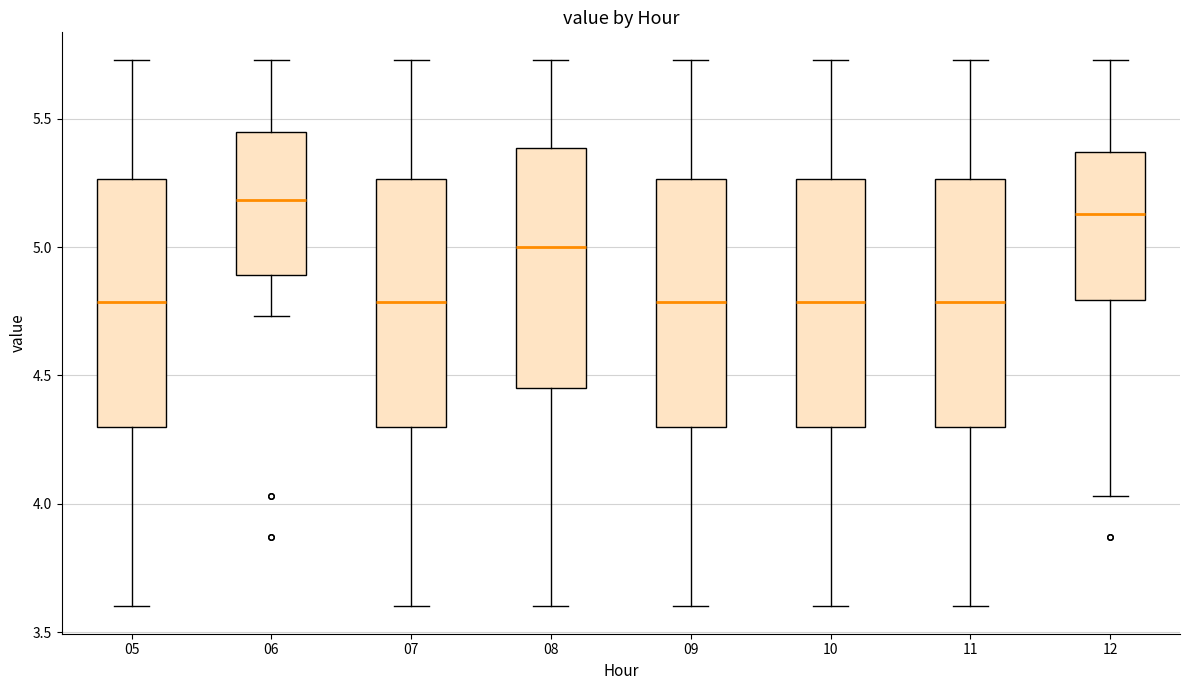

Reading left to right, read every box against the y-axis: the position of its median line, the range the box covers, and the ends of its whiskers. The values are not printed on the chart, so give them approximately, as read against the axis.

05: median 4.80, box 4.30 to 5.25, whiskers 3.60 to 5.75
06: median 5.20, box 4.90 to 5.45, whiskers 4.75 to 5.75
07: median 4.80, box 4.30 to 5.25, whiskers 3.60 to 5.75
08: median 5.00, box 4.45 to 5.40, whiskers 3.60 to 5.75
09: median 4.80, box 4.30 to 5.25, whiskers 3.60 to 5.75
10: median 4.80, box 4.30 to 5.25, whiskers 3.60 to 5.75
11: median 4.80, box 4.30 to 5.25, whiskers 3.60 to 5.75
12: median 5.15, box 4.80 to 5.35, whiskers 4.05 to 5.75